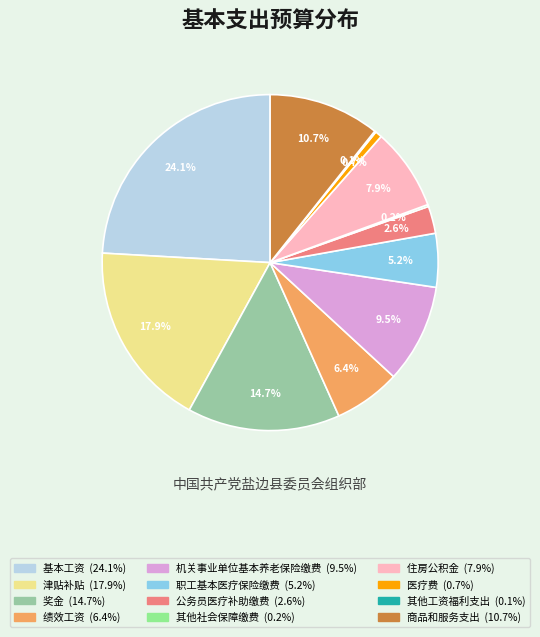

What is the largest slice in the pie chart?

基本工资